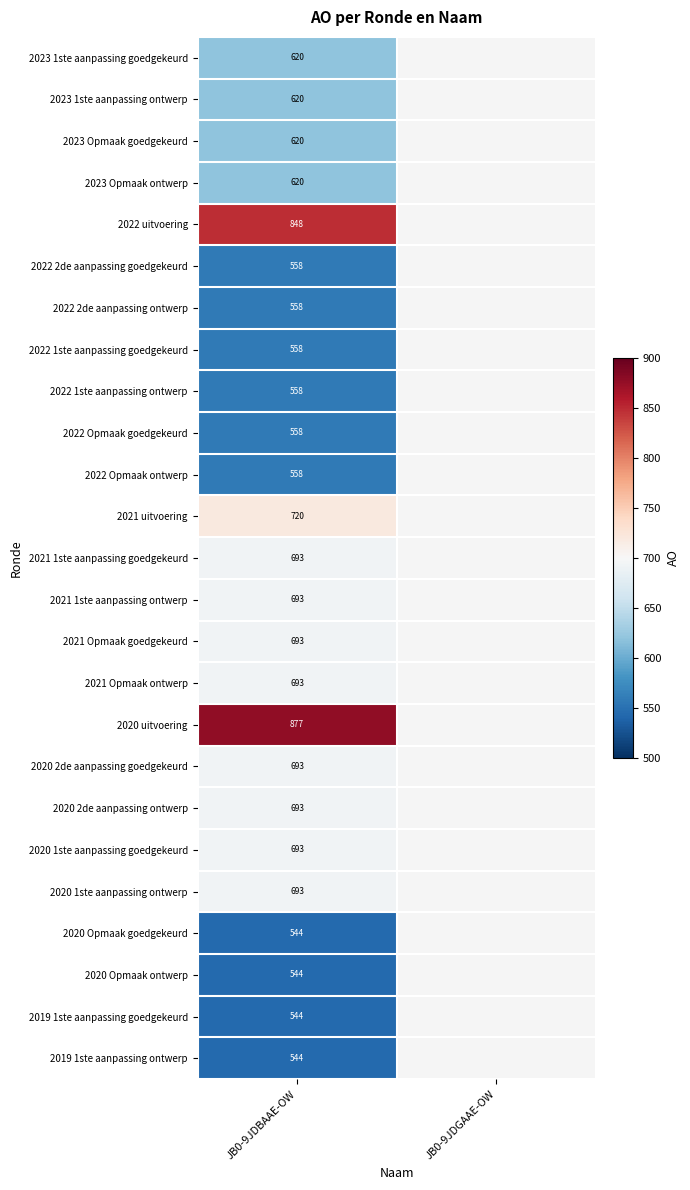

The value of 2022 1ste aanpassing goedgekeurd at JB0-9JDBAAE-OW is 314. True or false?

False